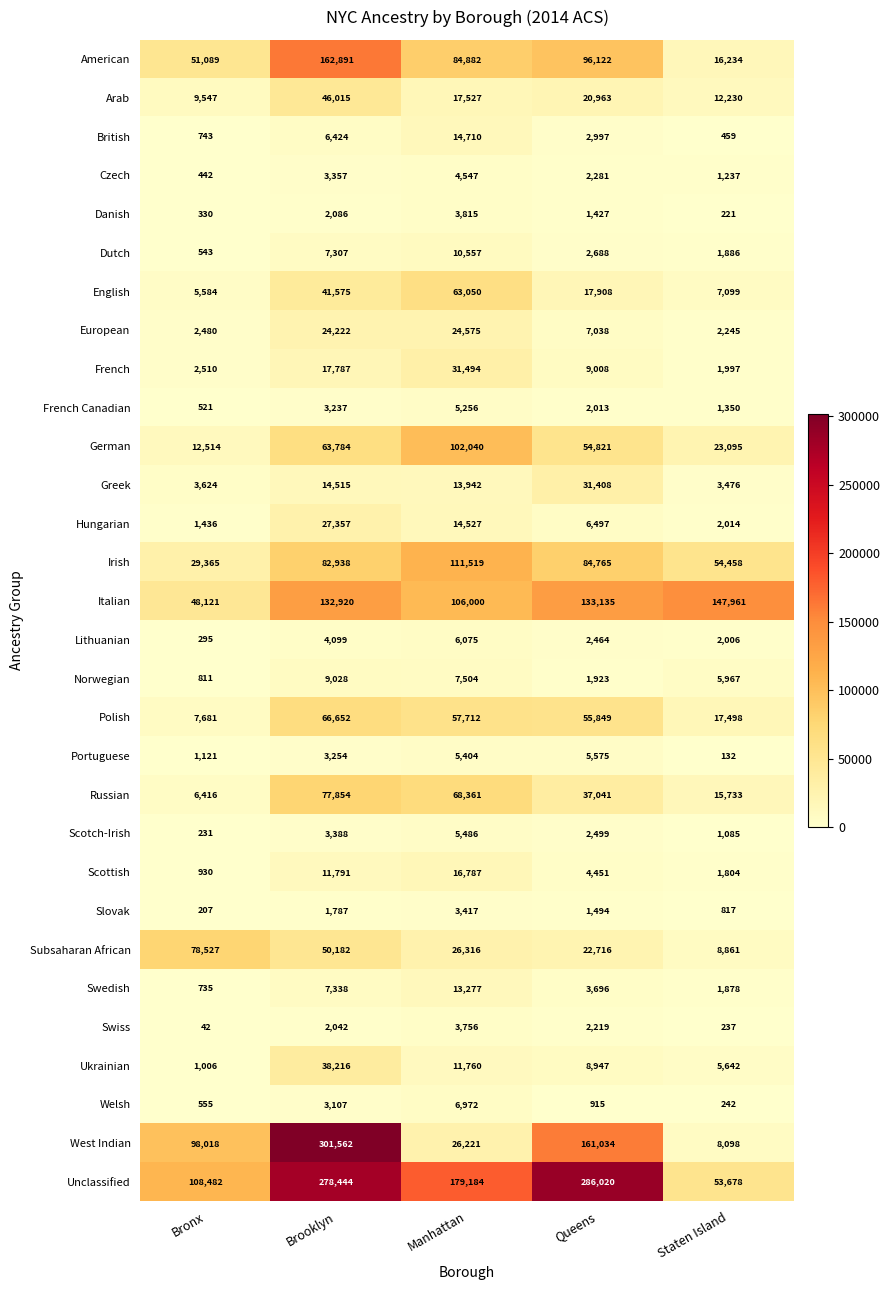

Read the Lithuanian value at Bronx.

295